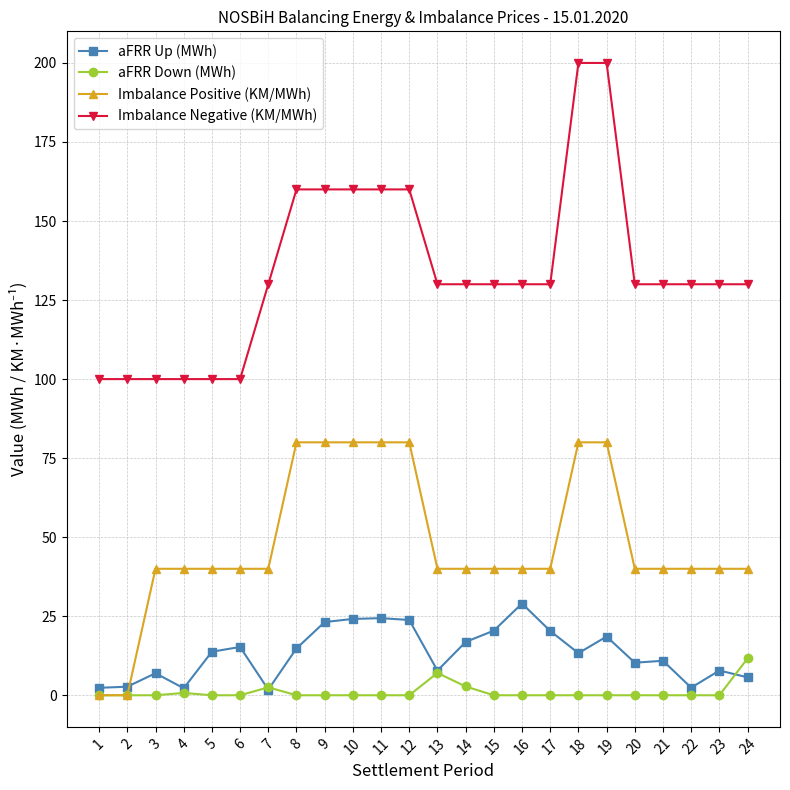

How many lines are shown in the chart?

4